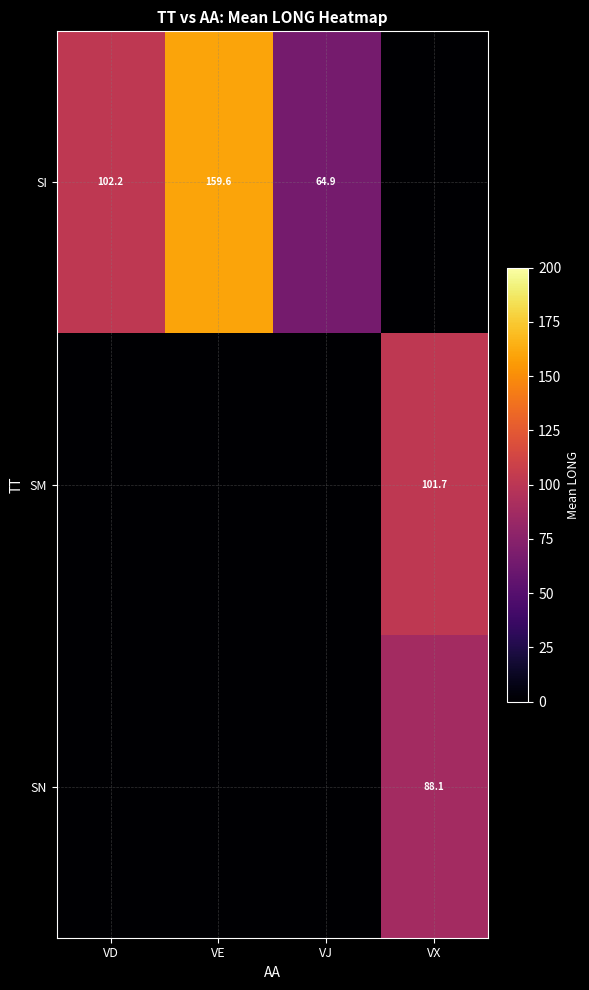

True or false: SI has a value of 102.2 at VD.

True